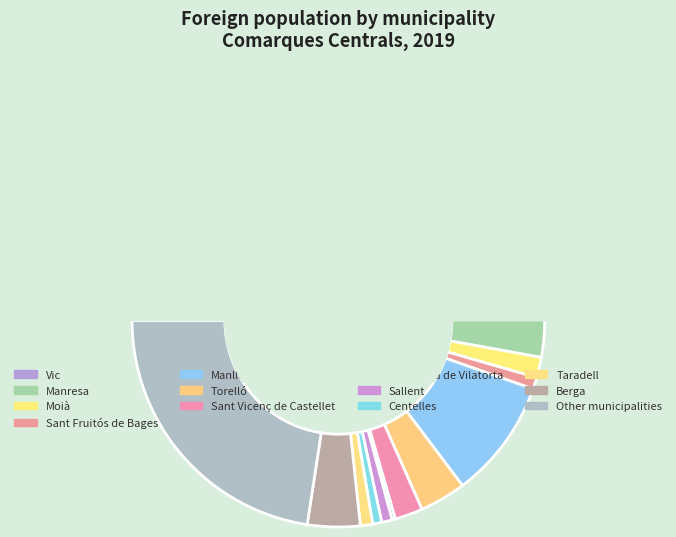

Which has a higher value, Berga or Manlleu?

Manlleu